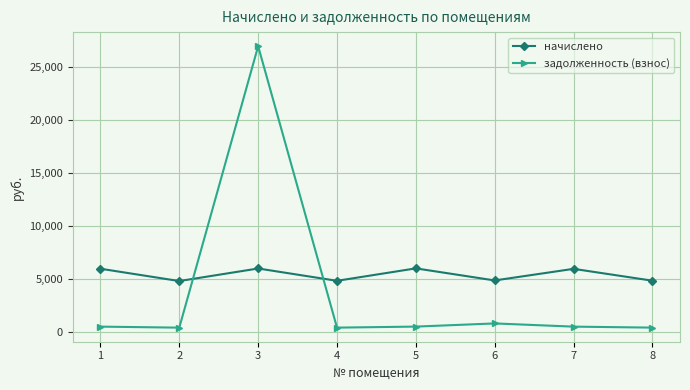

What is the total value across all series at 8?

5230.9